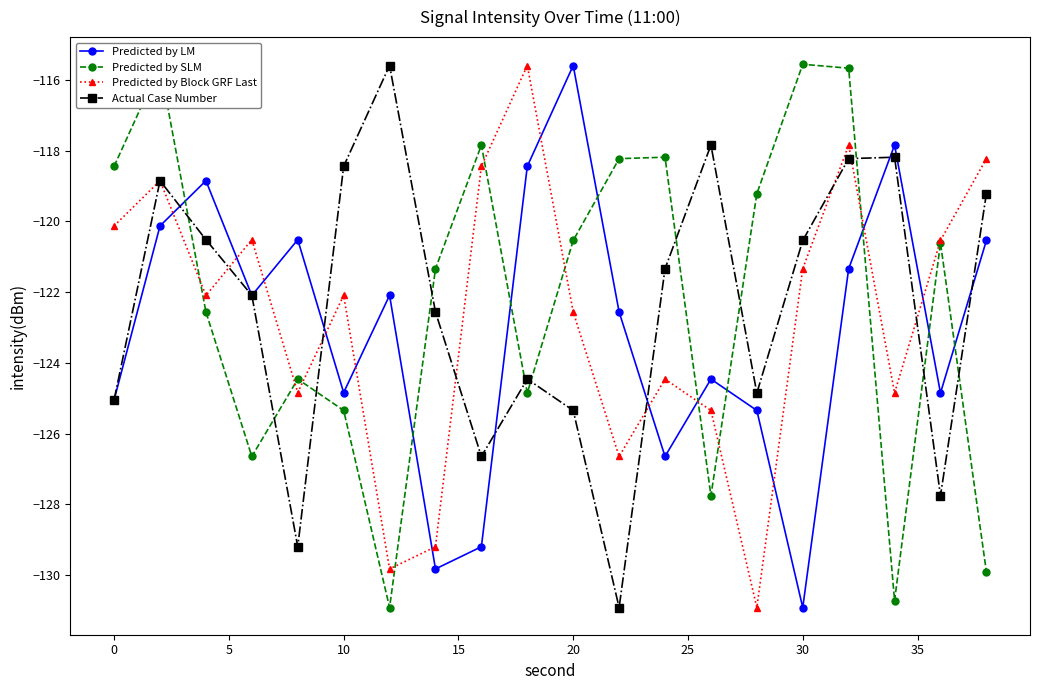

How many intersections are there between Predicted by LM and Predicted by Block GRF Last?

12